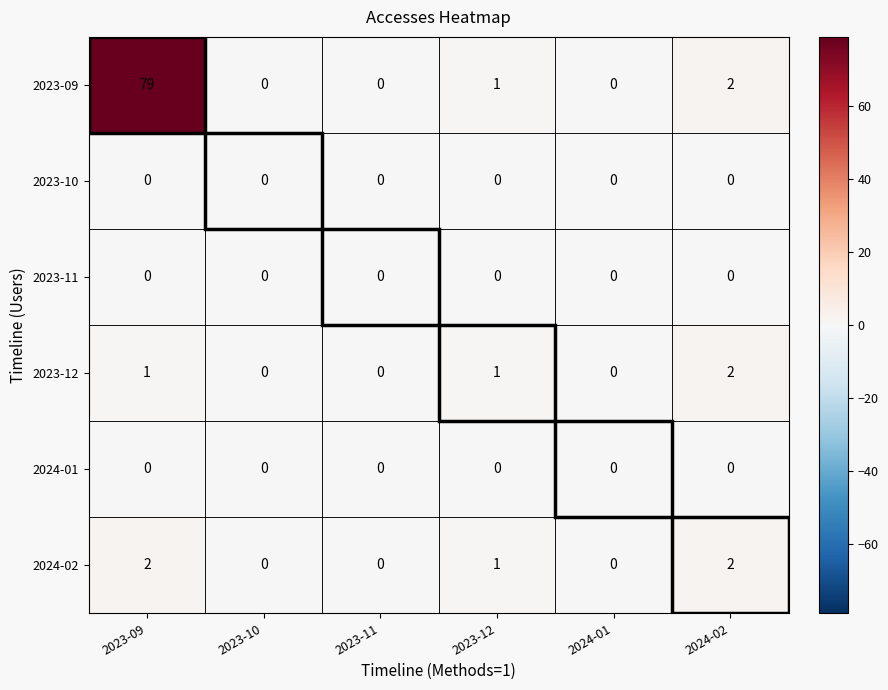

At which category does the chart reach its peak across all series?

2023-09